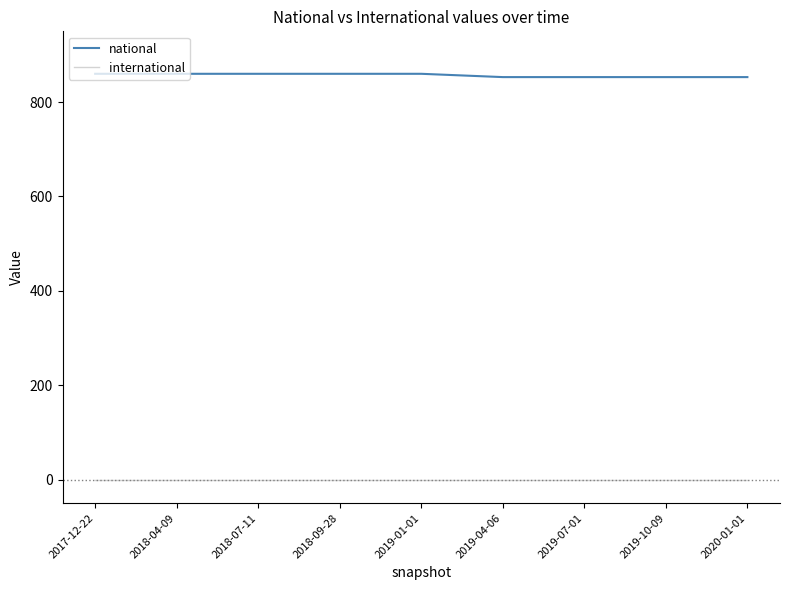

The value of international at 2018-04-09 is 0. True or false?

True